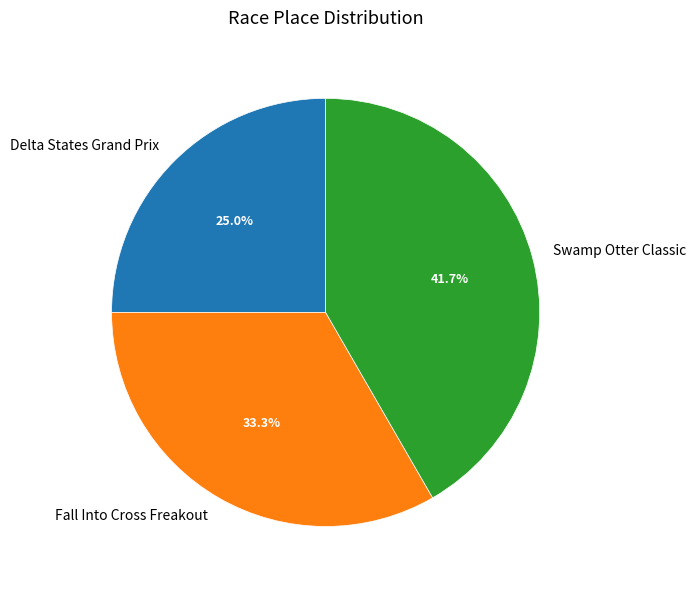

To the nearest percent, what percentage of the pie is Fall Into Cross Freakout?

33%